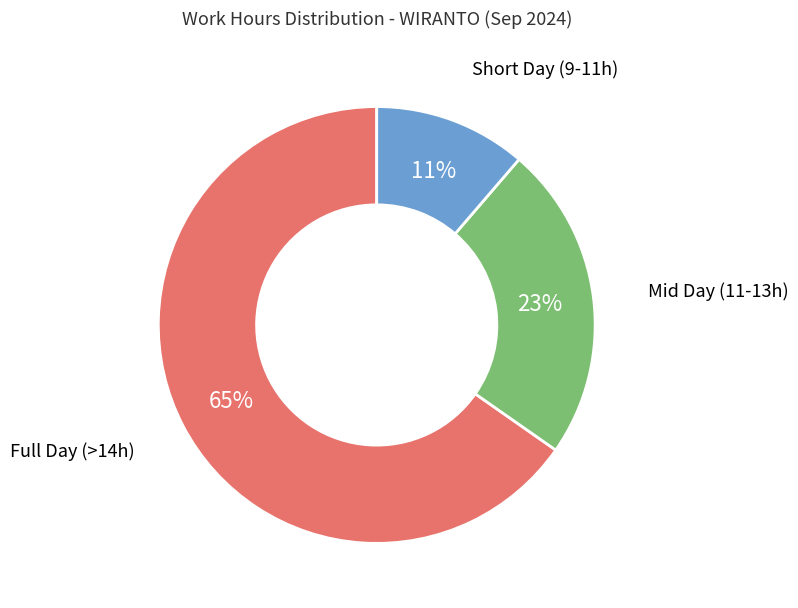

To the nearest percent, what portion does Short Day (9-11h) represent?

11%